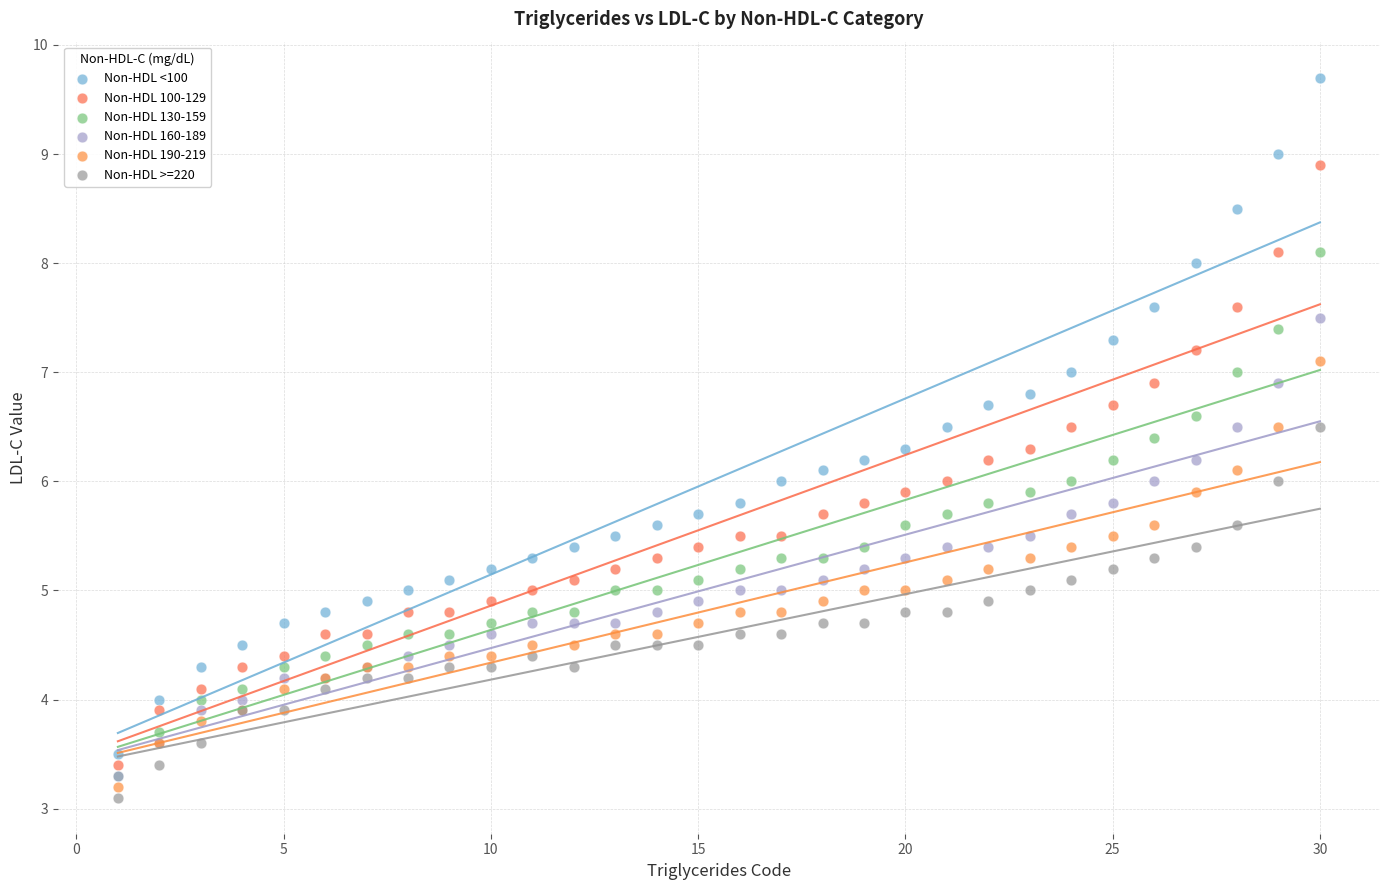

Which series has the largest Y range (max minus min)?

Non-HDL <100